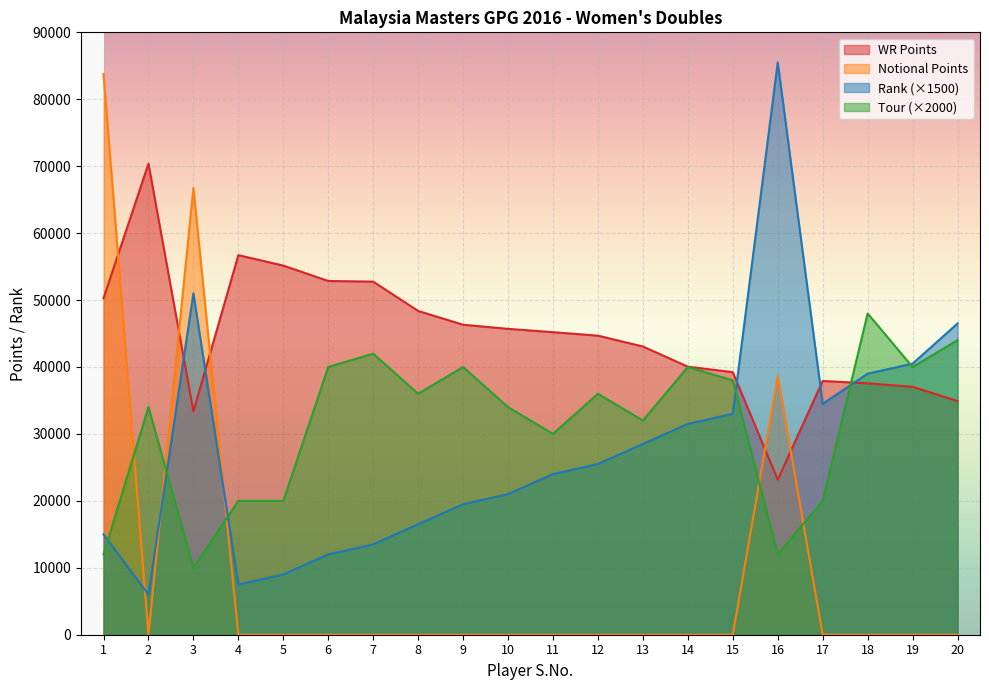

How many lines are shown in the chart?

4